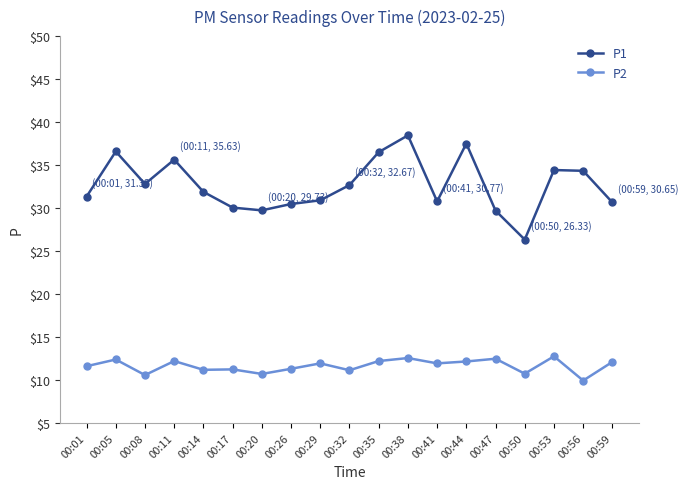

True or false: P2 and P1 intersect in this chart.

False